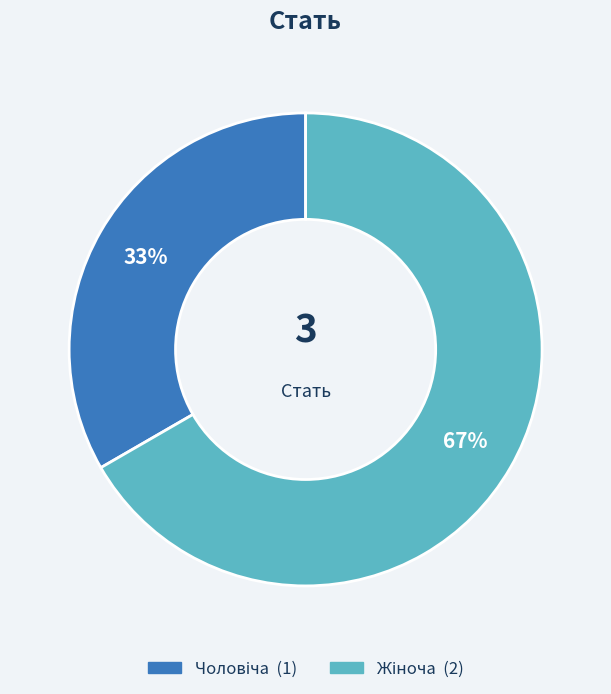

To the nearest percent, what is the average slice percentage?

50%